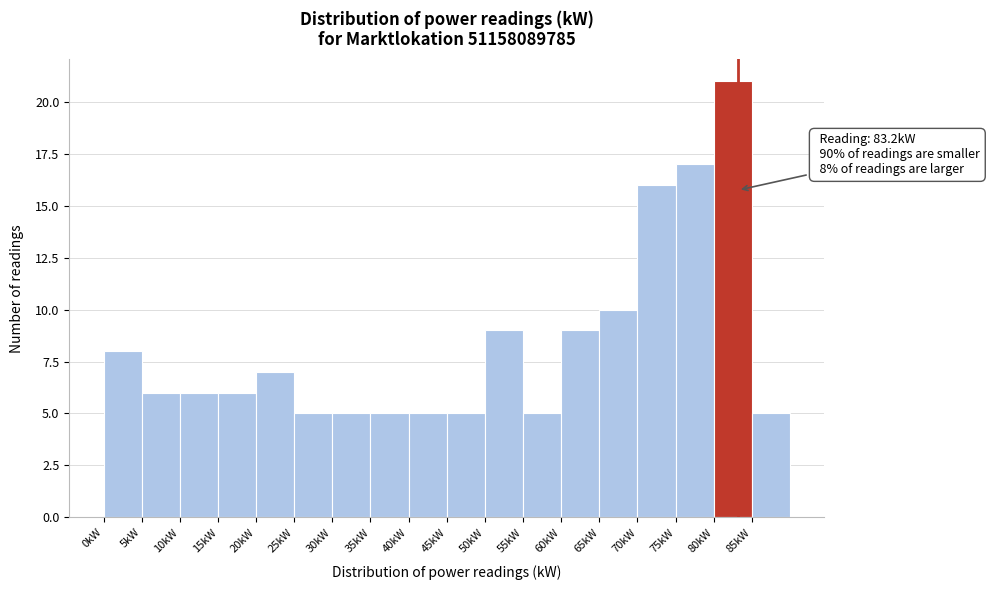

Which range on the x-axis has the tallest bar?

80 to 85